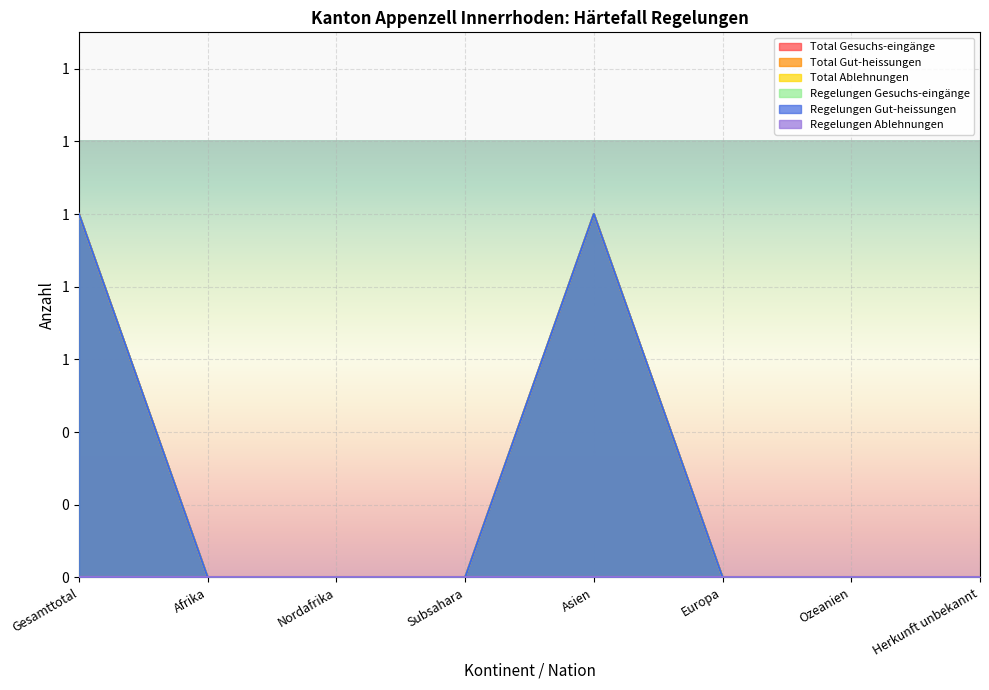

The value of Total Gut-heissungen at Ozeanien is 0. True or false?

True